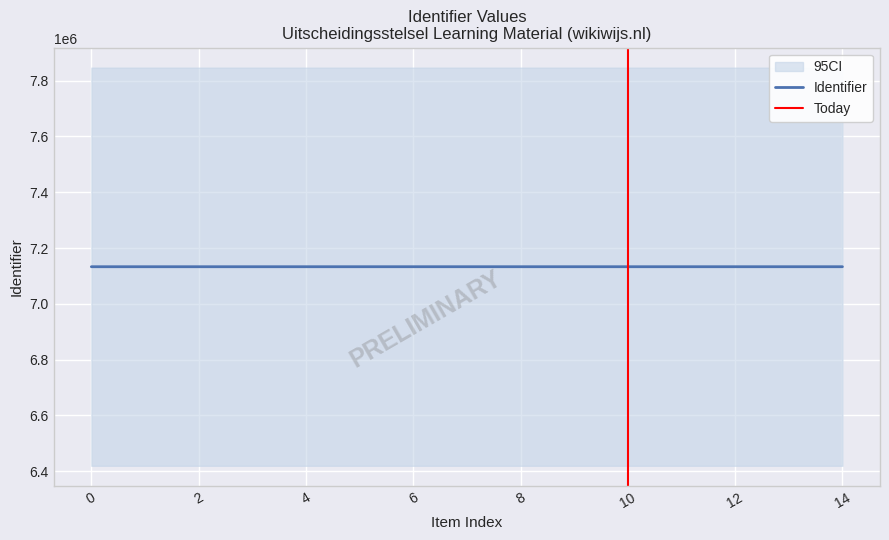

True or false: there are more than 2 points higher than both neighbors.

False